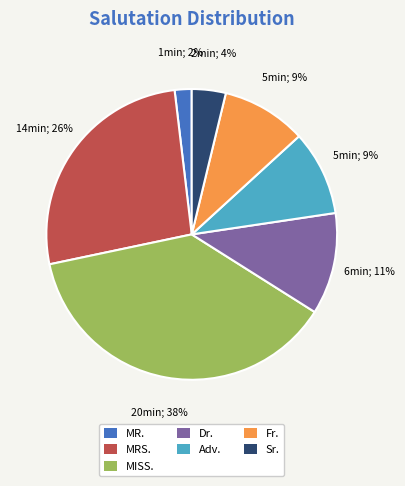

To the nearest percent, what portion does Fr. represent?

9%